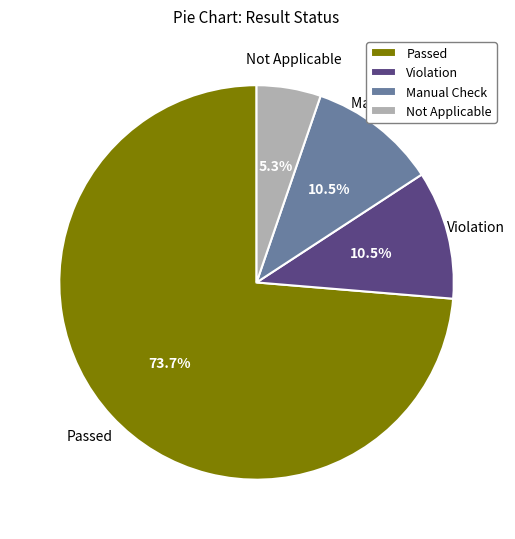

Combined, do Not Applicable and Violation account for over 50%?

No